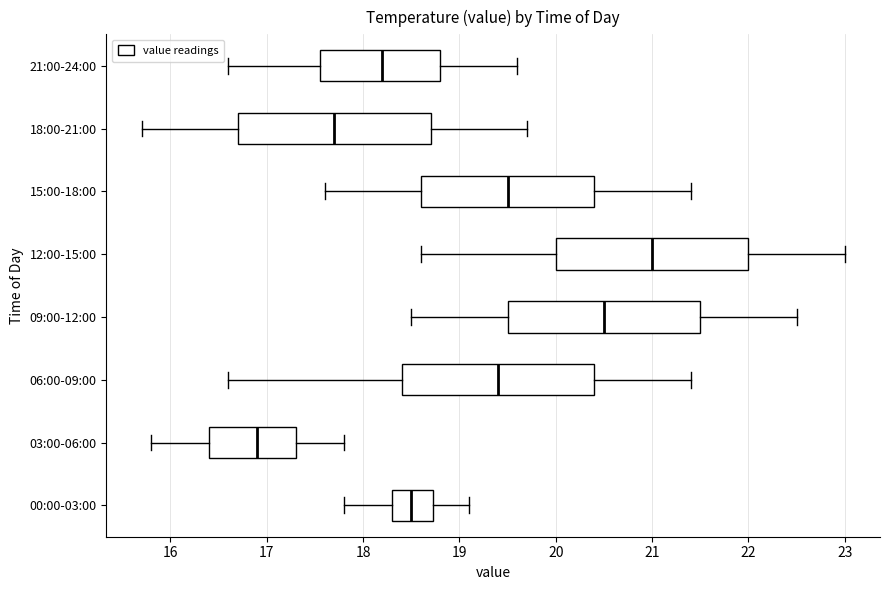

Which box has the furthest to the right median line?

12:00-15:00